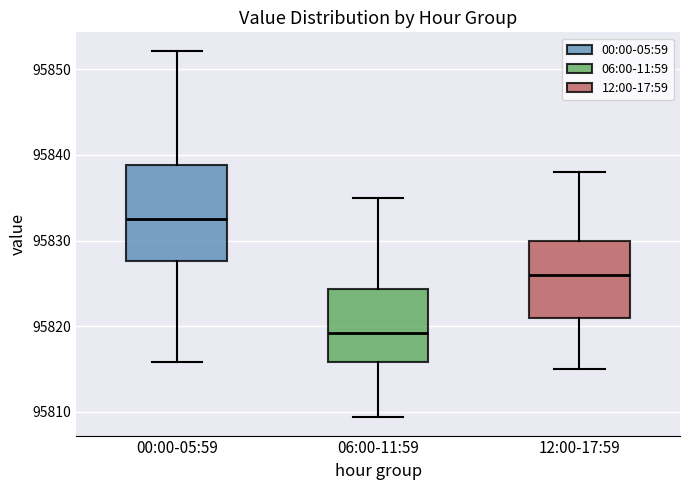

Comparing the boxes themselves (not the whiskers), which one is the tallest?

00:00-05:59